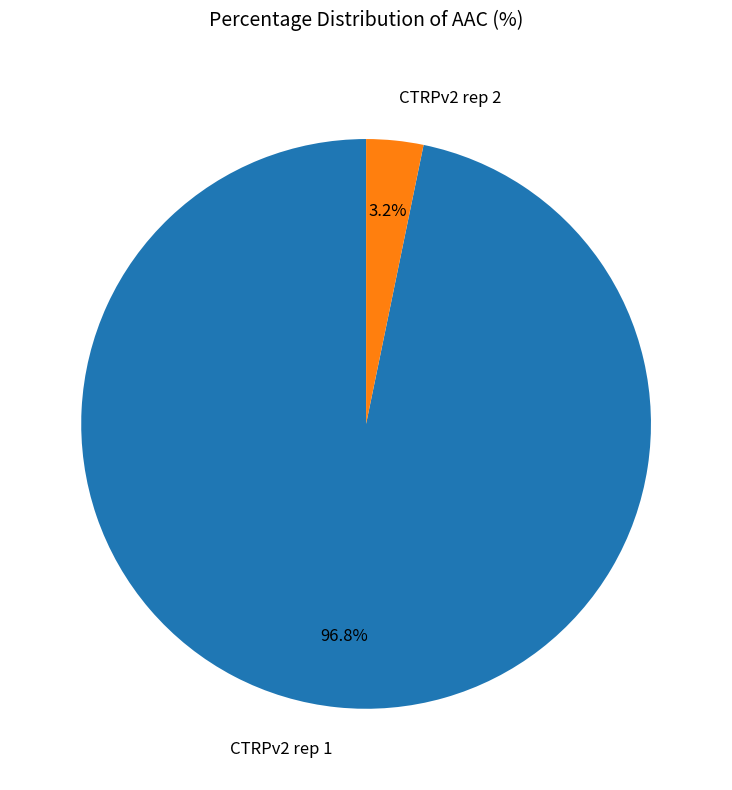

How many segments does this pie chart have?

2